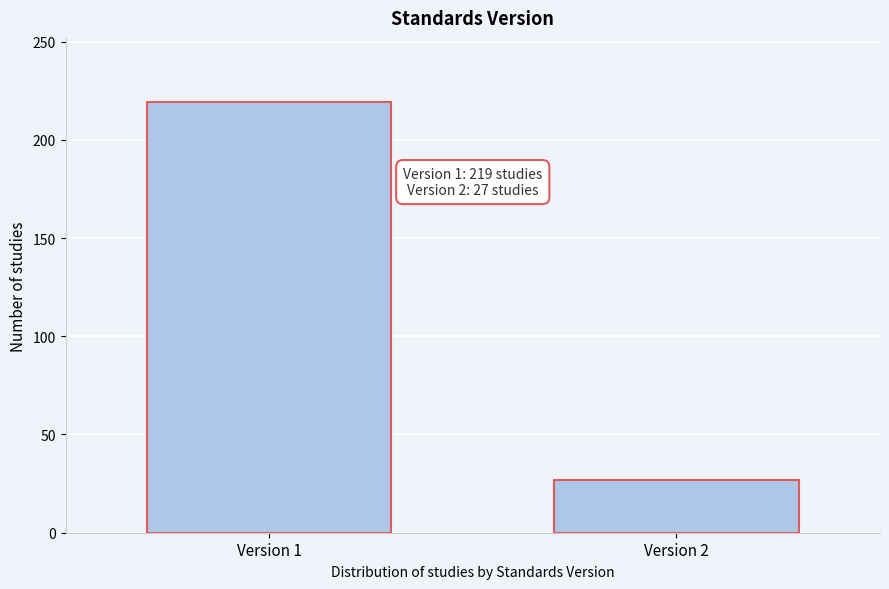

Reading left to right, what are all the values shown in this chart?

219	27